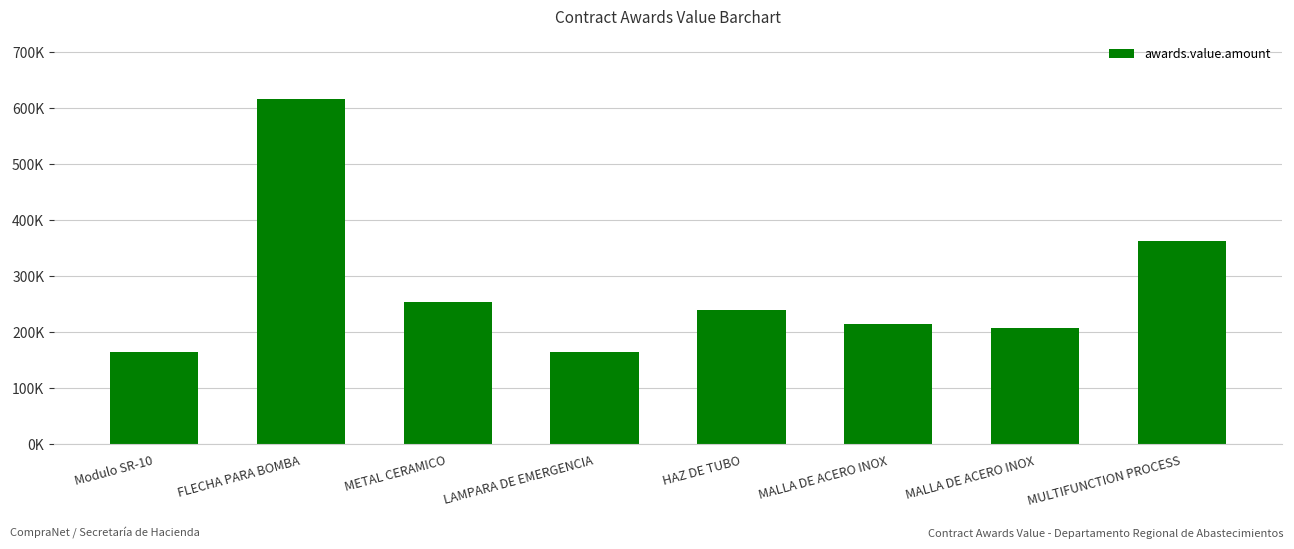

Rank the categories by value from lowest to highest.

Modulo SR-10, LAMPARA DE EMERGENCIA, MALLA DE ACERO INOX, MALLA DE ACERO INOX, HAZ DE TUBO, METAL CERAMICO, MULTIFUNCTION PROCESS, FLECHA PARA BOMBA